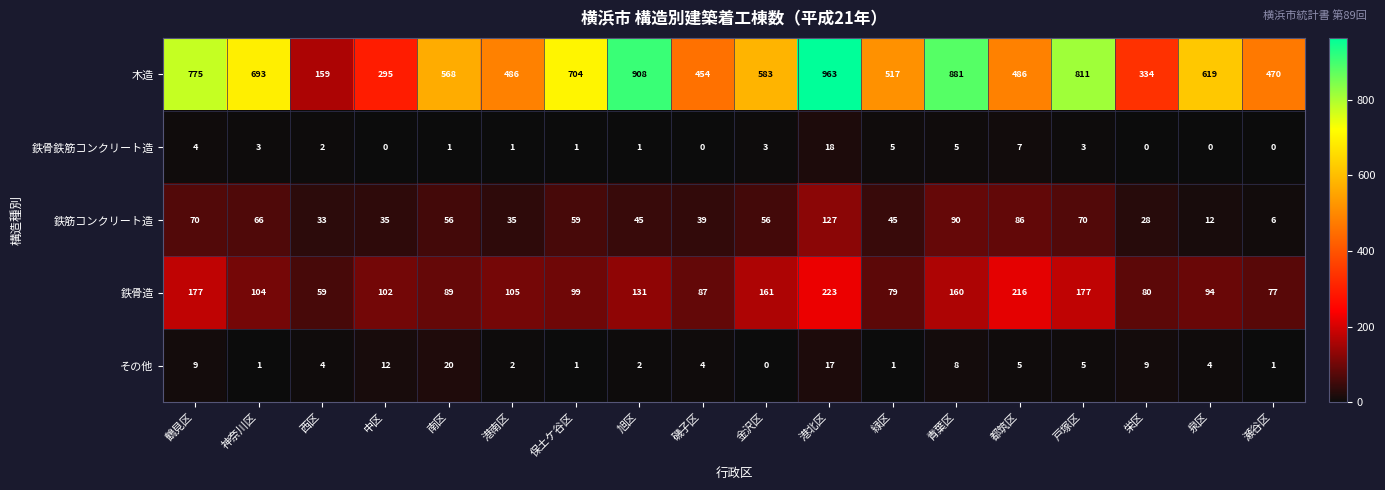

What is the difference between the highest and lowest values at 保土ケ谷区?

703